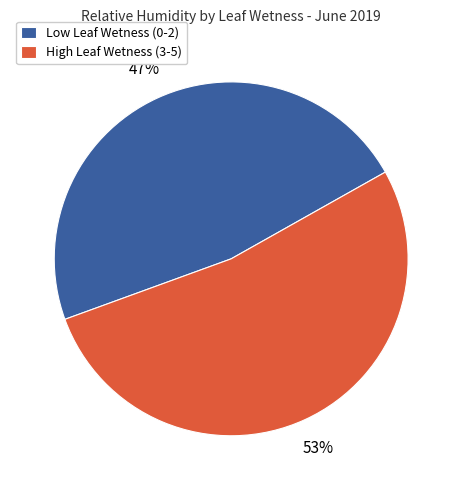

Rank the categories by value from highest to lowest.

High Leaf Wetness (3-5), Low Leaf Wetness (0-2)